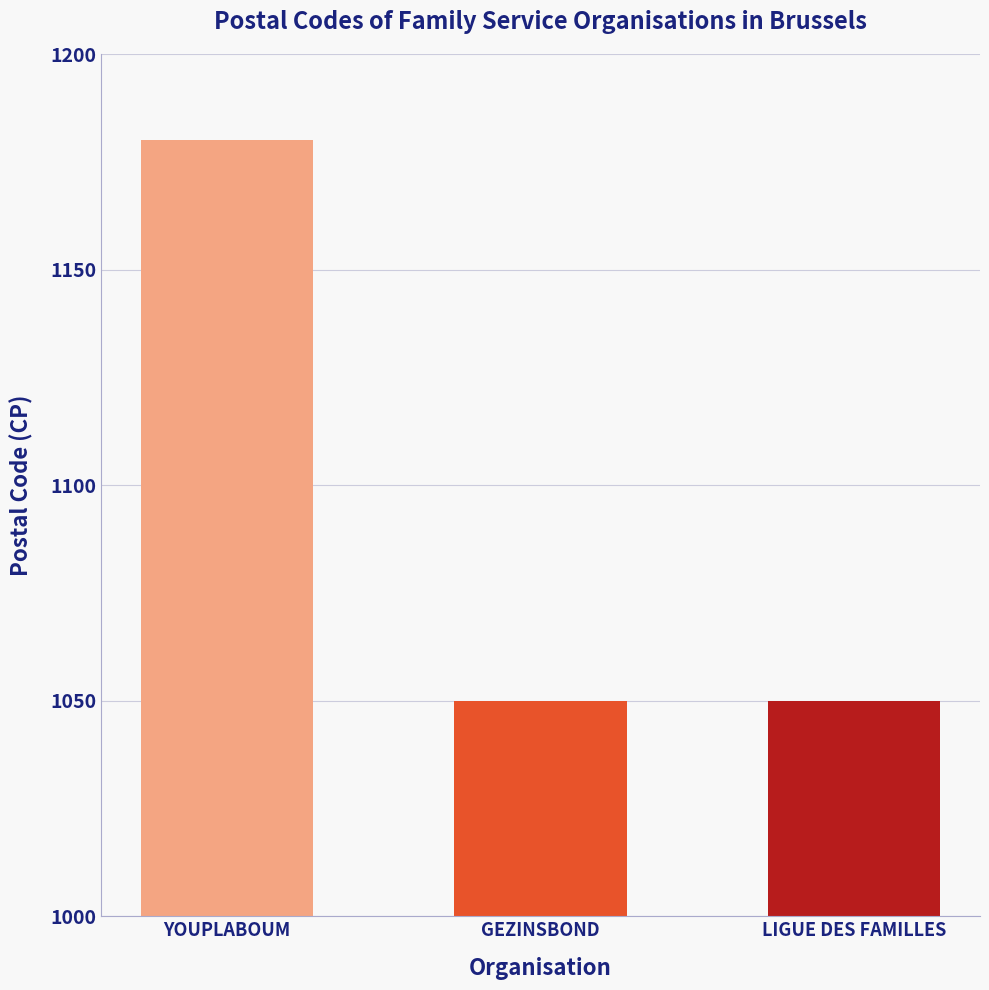

The chart shows a value of 50 at LIGUE DES FAMILLES. True or false?

True